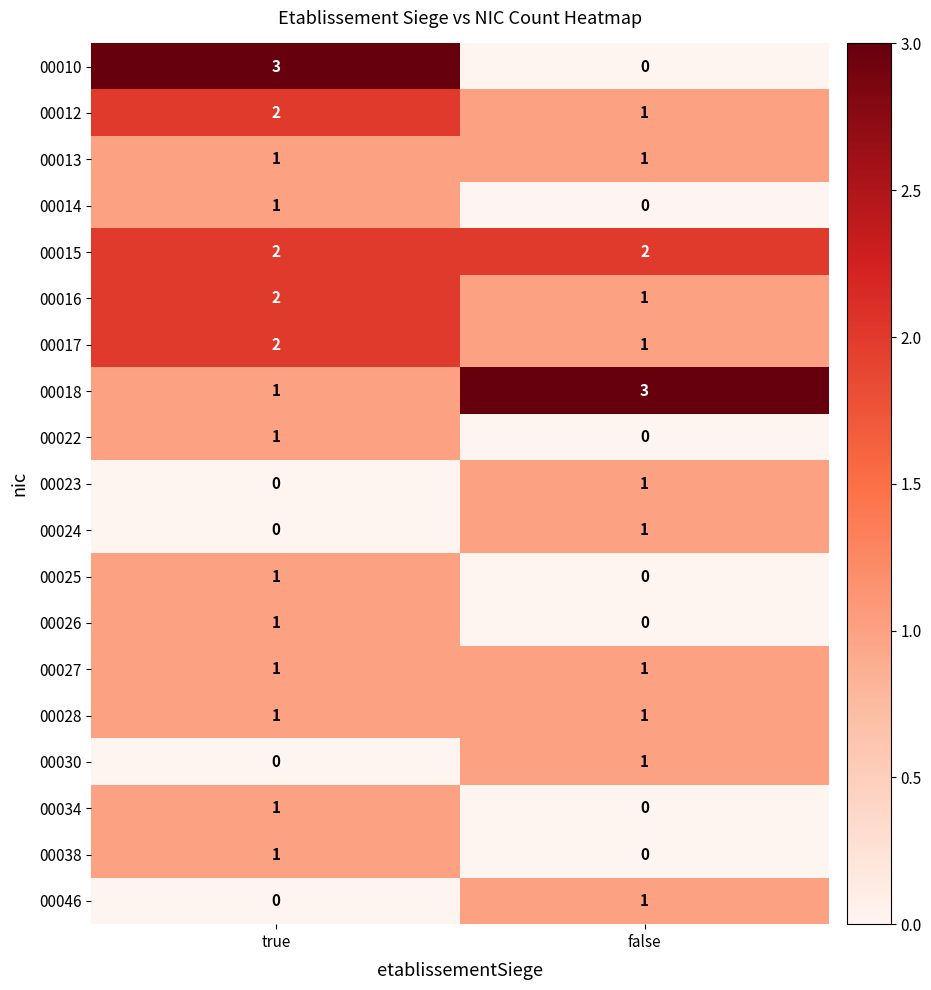

The value of 00012 at true is 1. True or false?

False